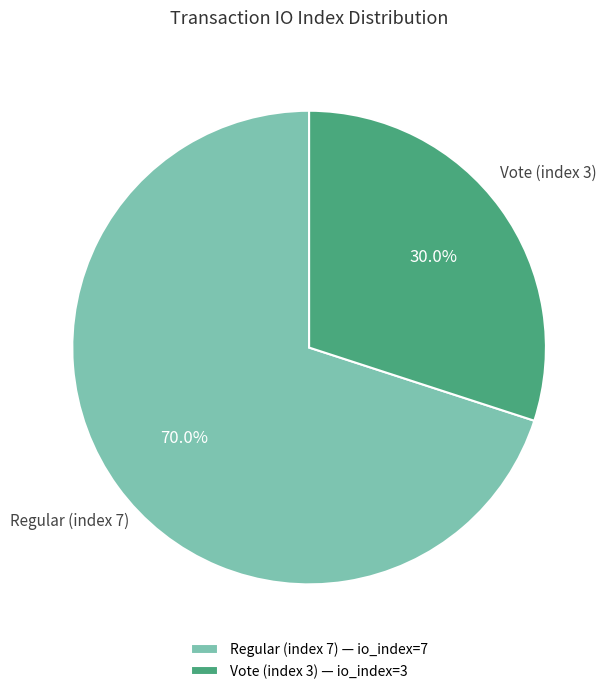

Combined, what portion of the pie is Regular (index 7) and Vote (index 3)?

100.0%